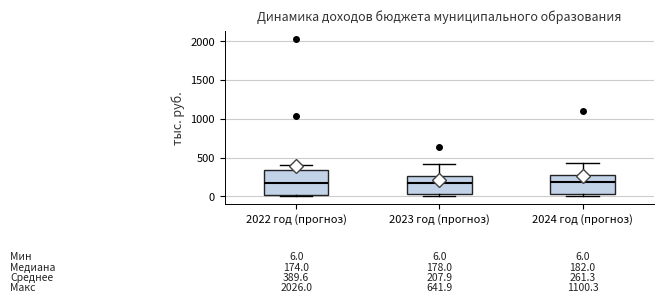

Comparing the boxes themselves (not the whiskers), which one is the tallest?

2022 год (прогноз)